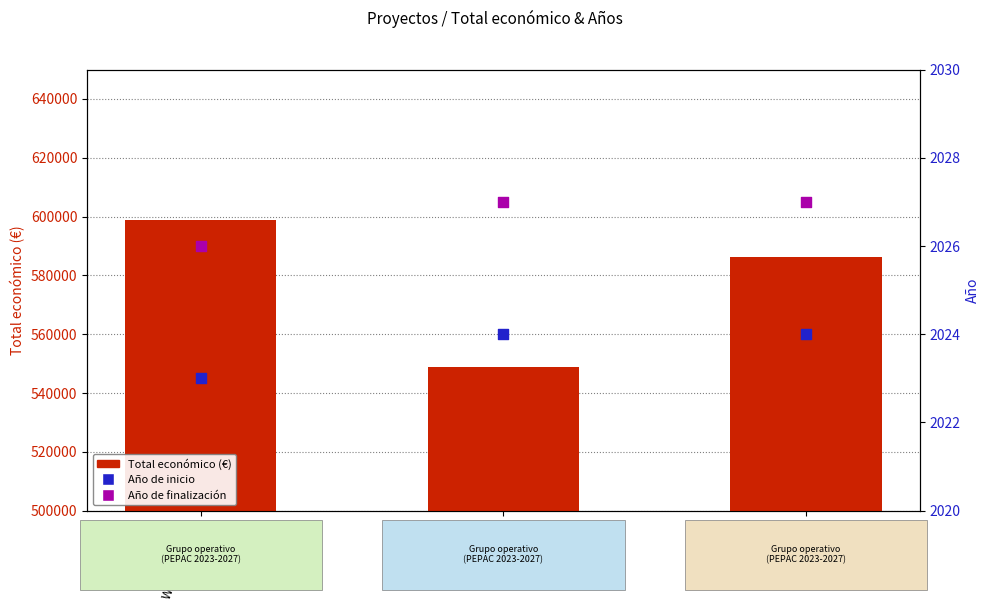

Which series has the widest spread of Y values?

Total económico (€)